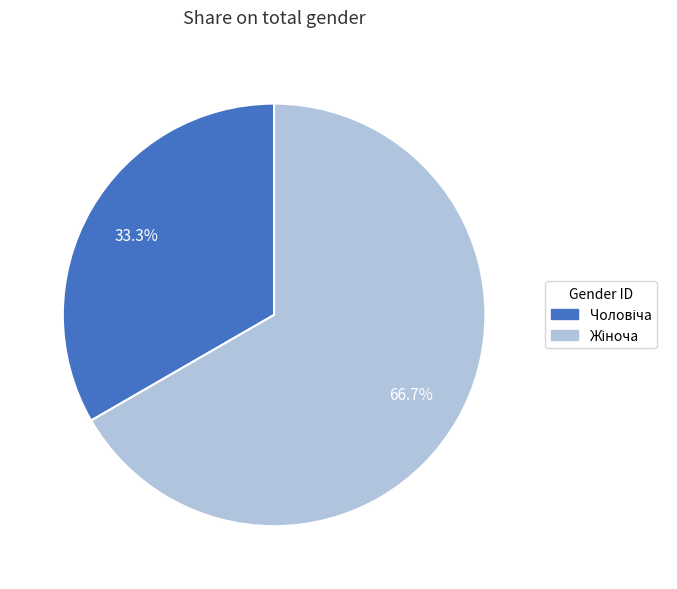

Does any single category account for the majority?

Yes